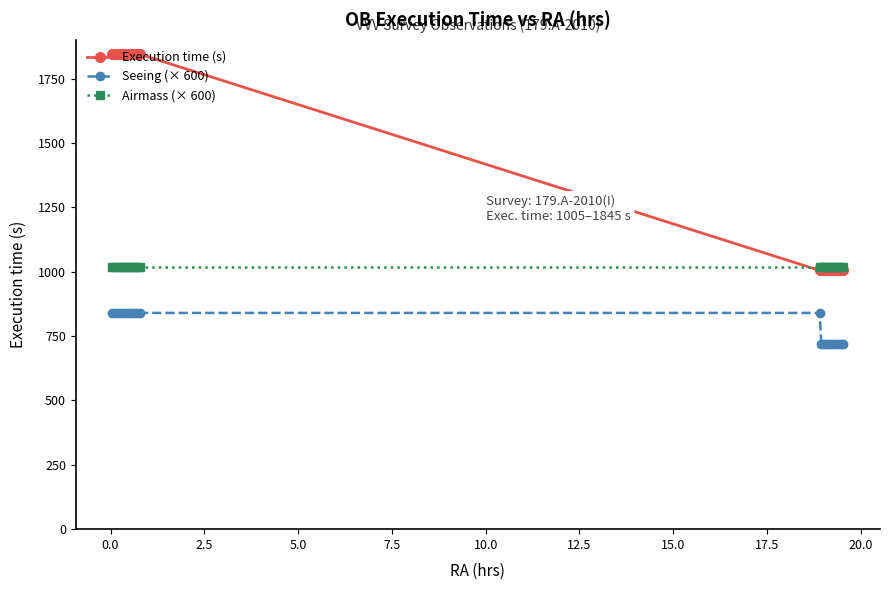

Rank the series by their average value, from highest to lowest.

Execution time (s), Airmass (× 600), Seeing (× 600)